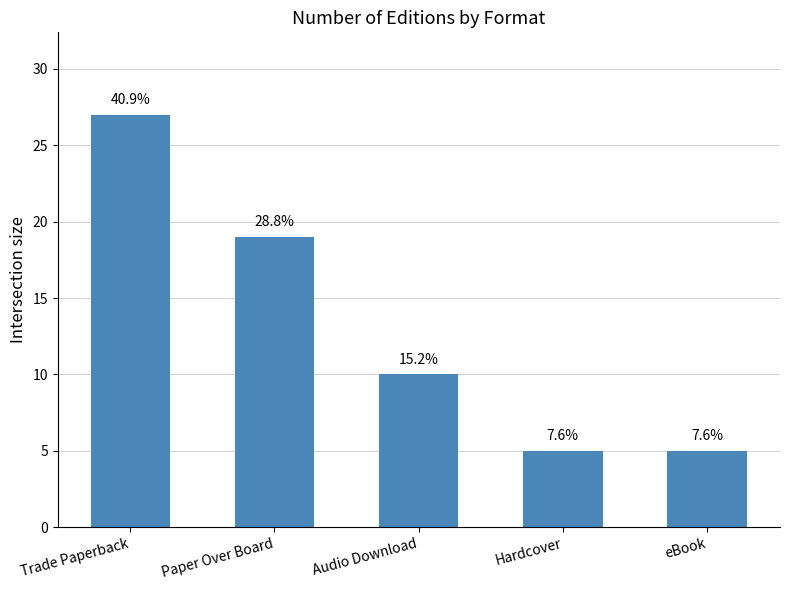

What is the label of the 5th bar from the right?

Trade Paperback